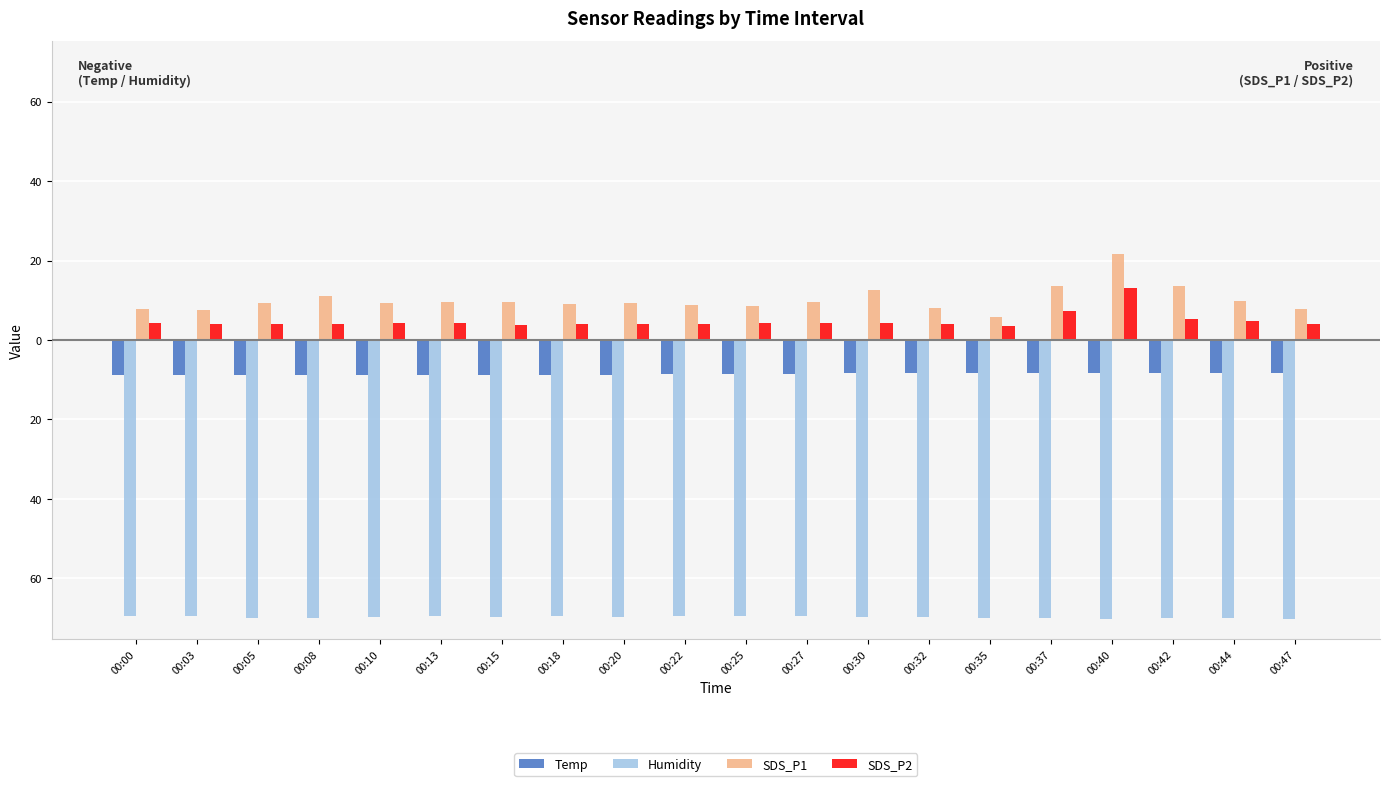

At which category does the chart reach its minimum across all series?

00:40